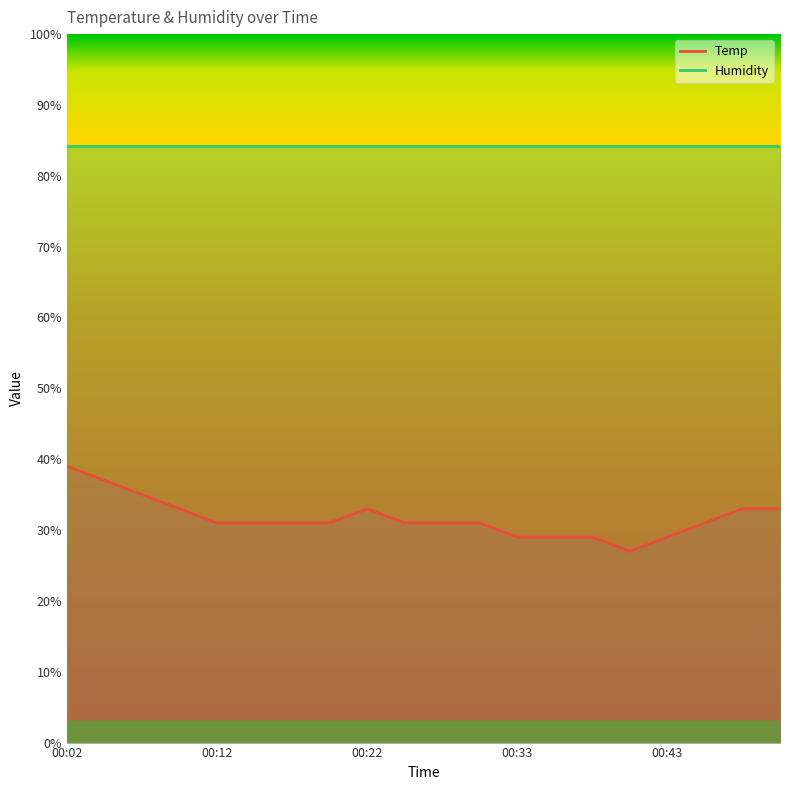

At which label does the data first exceed 31?

00:02